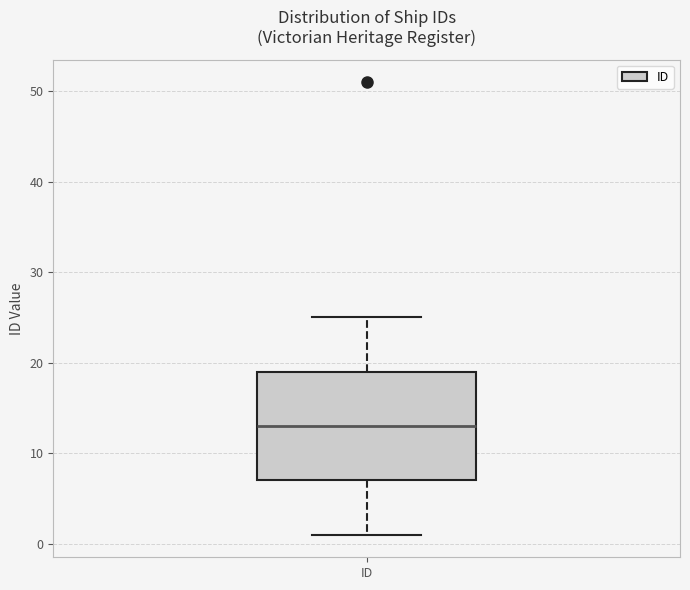

Where is the lower edge of the box for ID on the y-axis? The values are not printed on the chart, so give them approximately, as read against the axis.

7